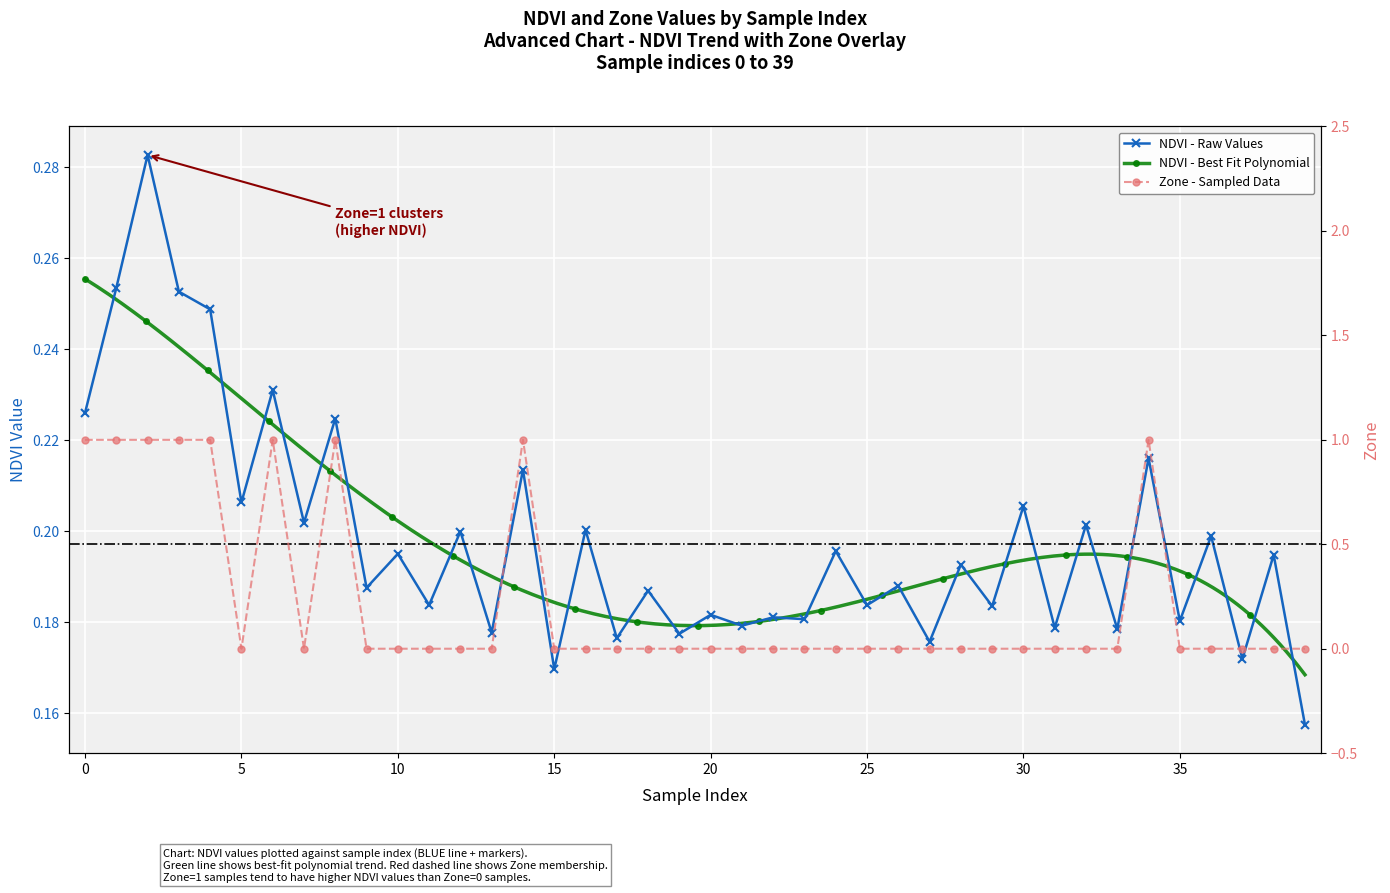

How many interior local valleys does the Zone series have?

2